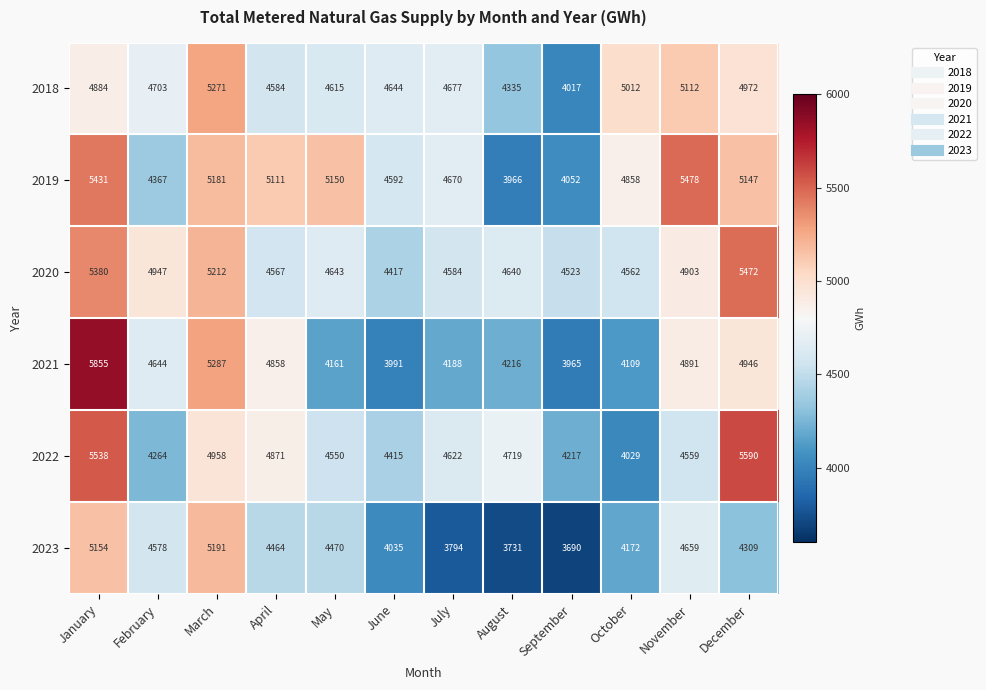

What is the minimum value shown in the chart?

3690